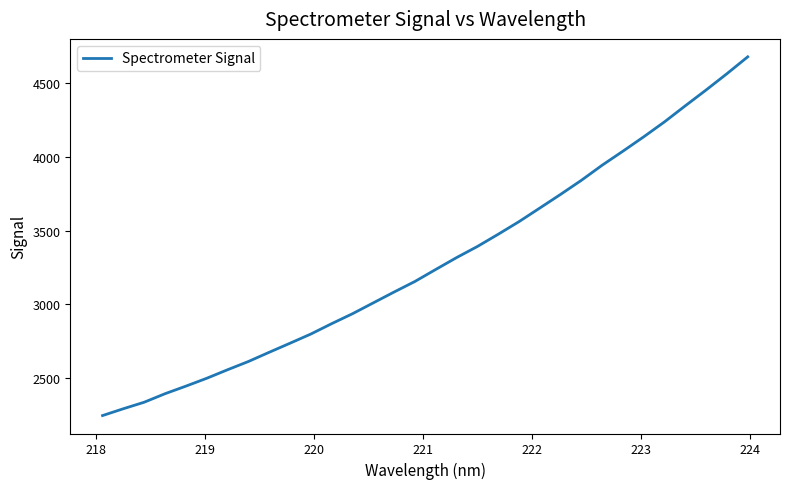

What is the difference between the maximum and minimum values?

2435.0